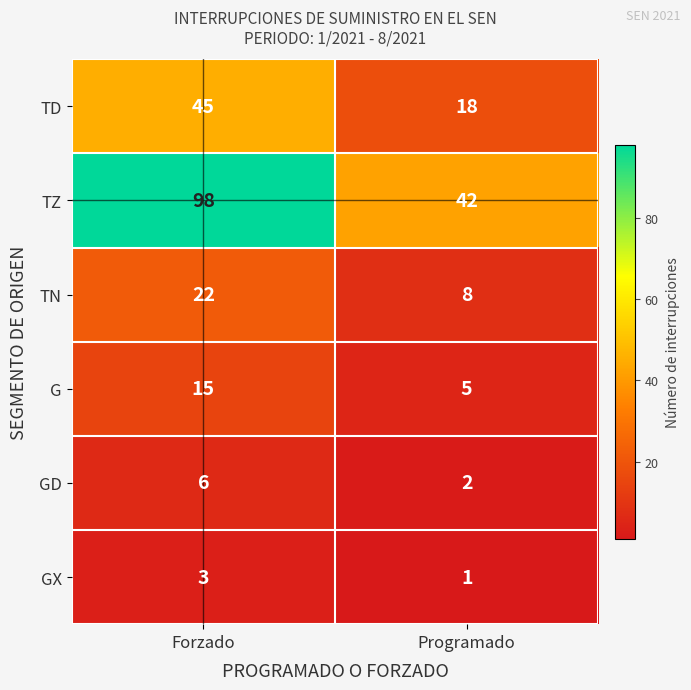

Which label corresponds to the largest value in the chart?

Forzado